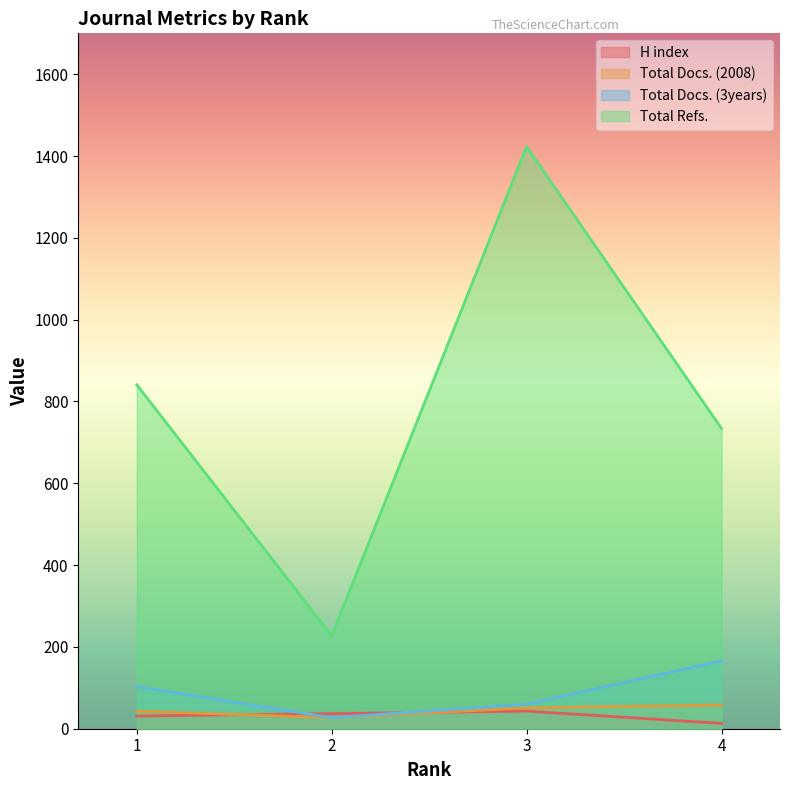

What is the total value across all series at 2?

318